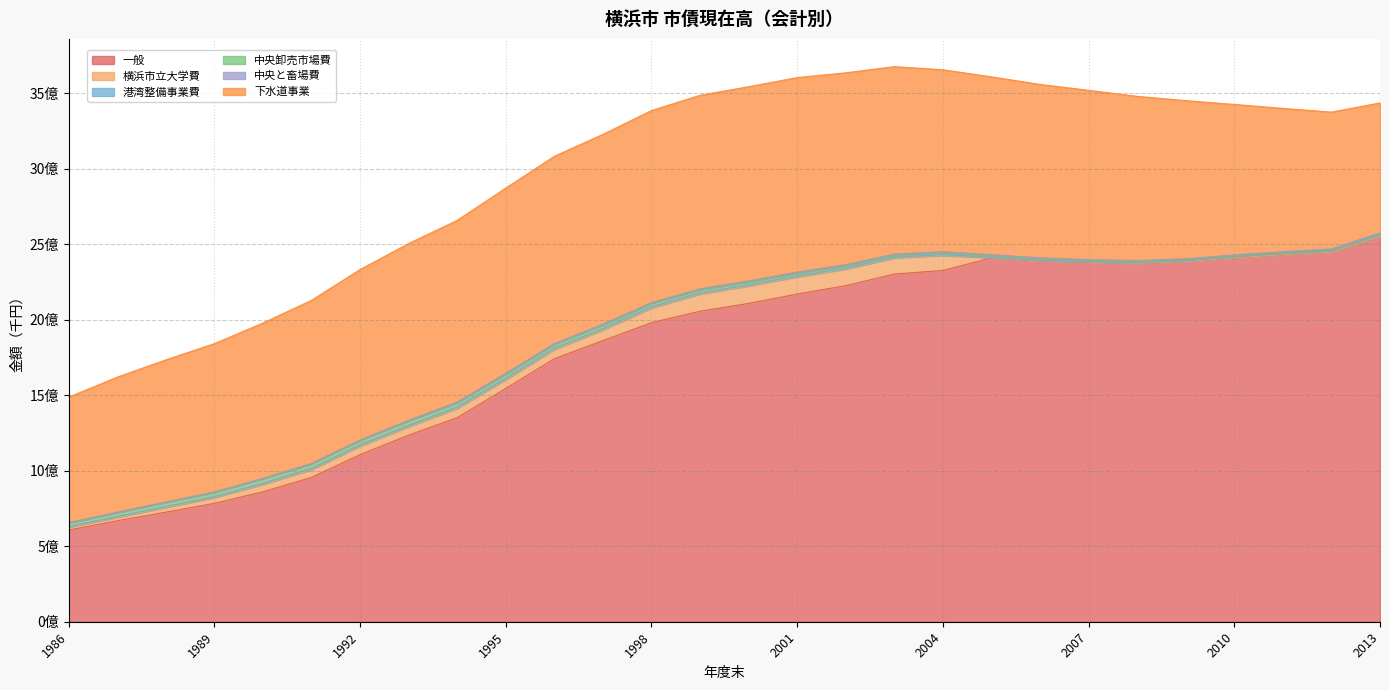

How many series are shown in this chart?

6